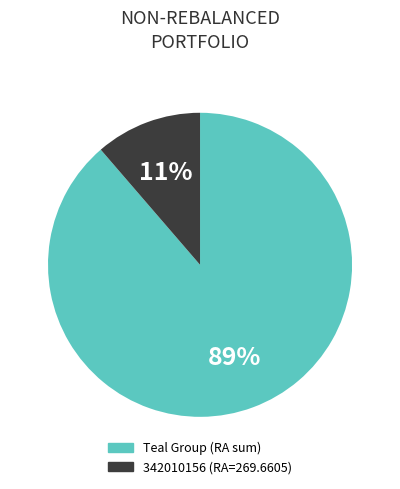

To the nearest percent, what is the average slice percentage?

50%